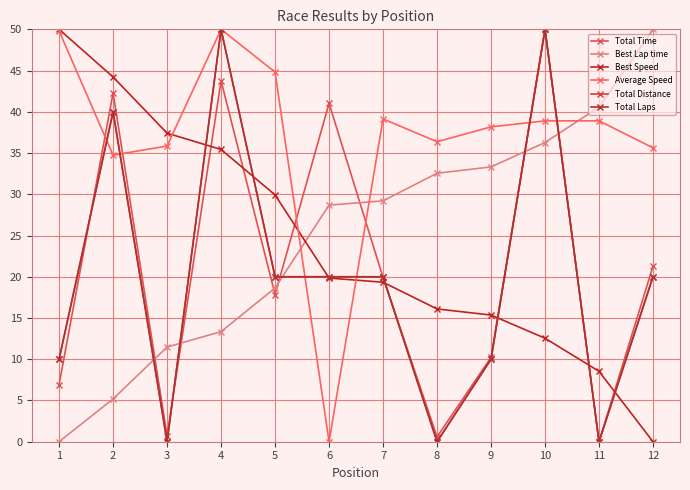

What is the sum of the Average Speed values at 1 and 5?

94.6